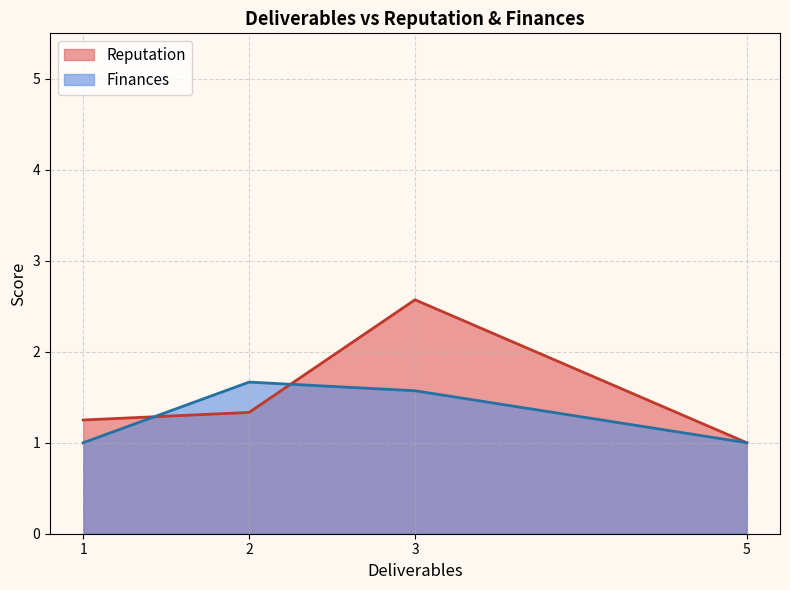

Read the Reputation value at 2.

1.3